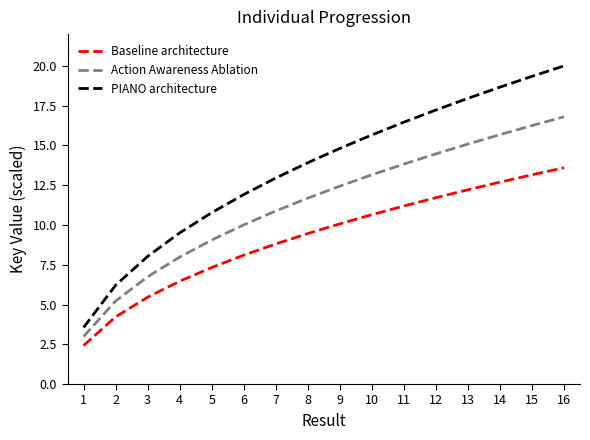

Read the PIANO architecture value at 2.

6.2